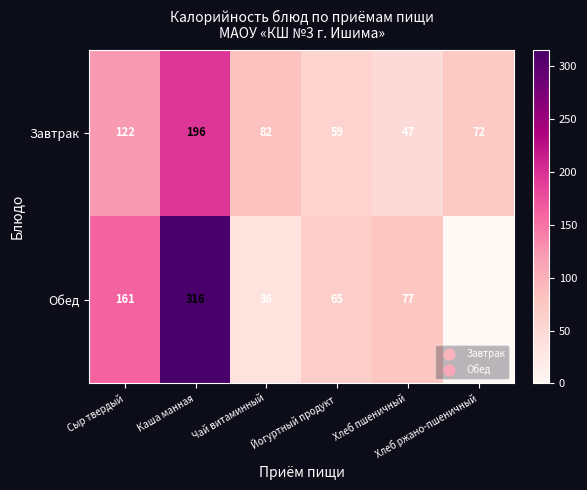

At which category is the sum across all series the highest?

Каша манная